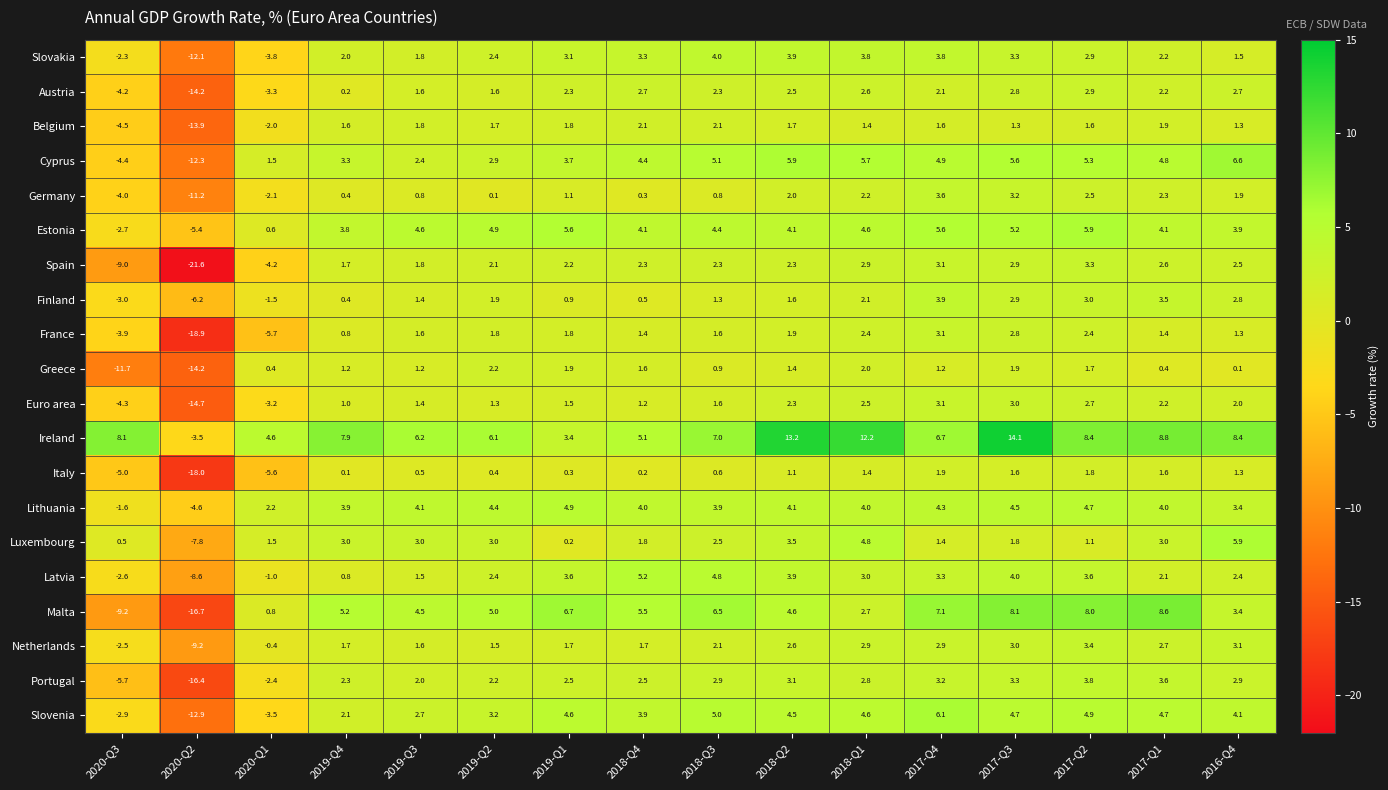

The value of Belgium at 2019-Q3 is 1.8. True or false?

True